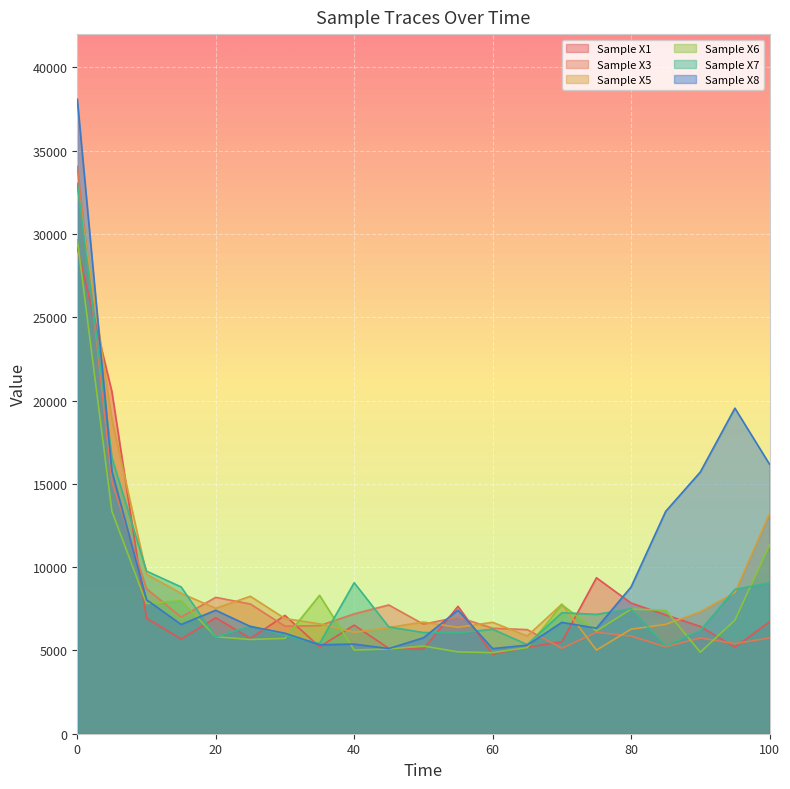

Between 70 and 100, which series saw the biggest shift?

Sample X8